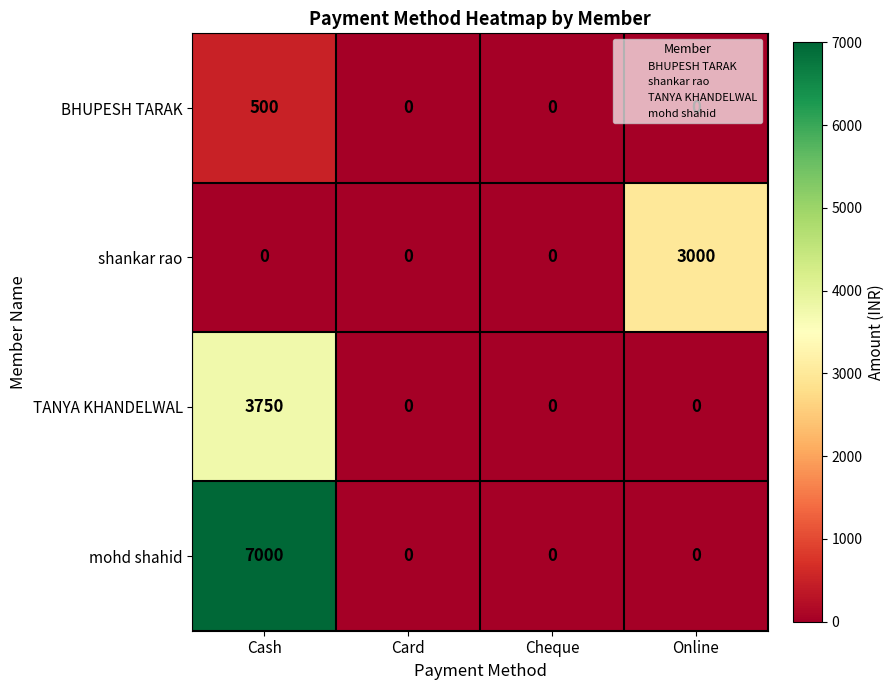

Is it true that TANYA KHANDELWAL equals -2533 at Online?

False